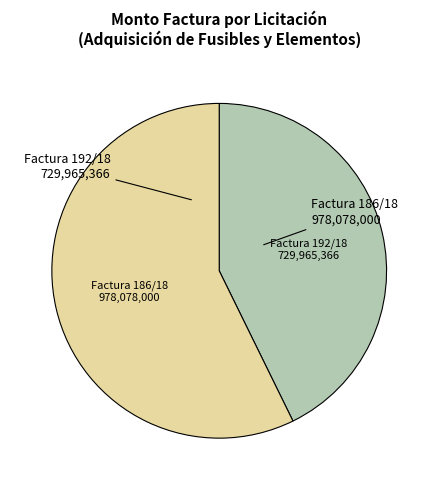

Does Factura 186/18 represent more than half of the total?

Yes